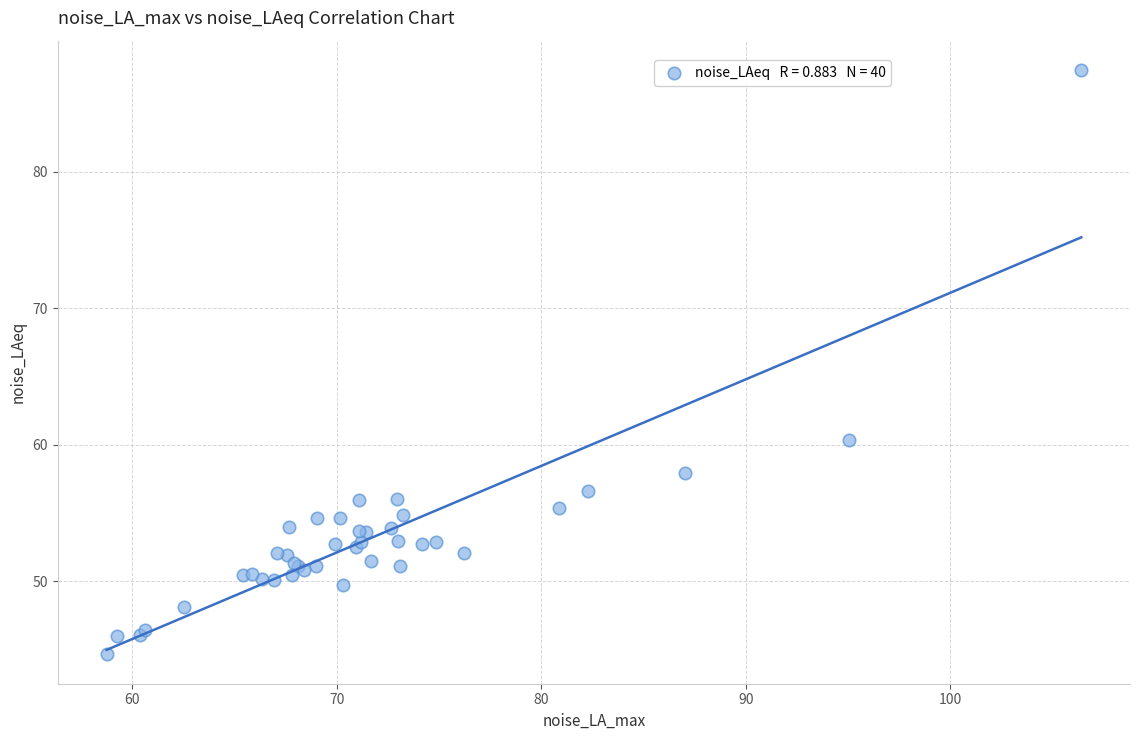

What Y value in the scatter plot is closest to 66?

60.3